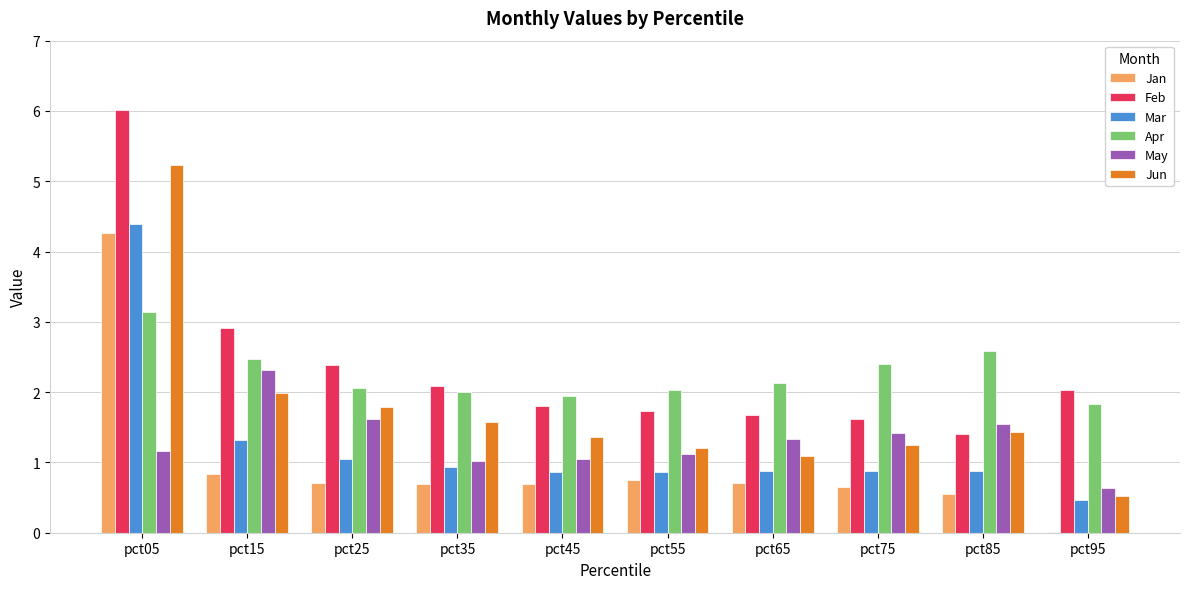

Is it true that May equals 0.6 at pct65?

False